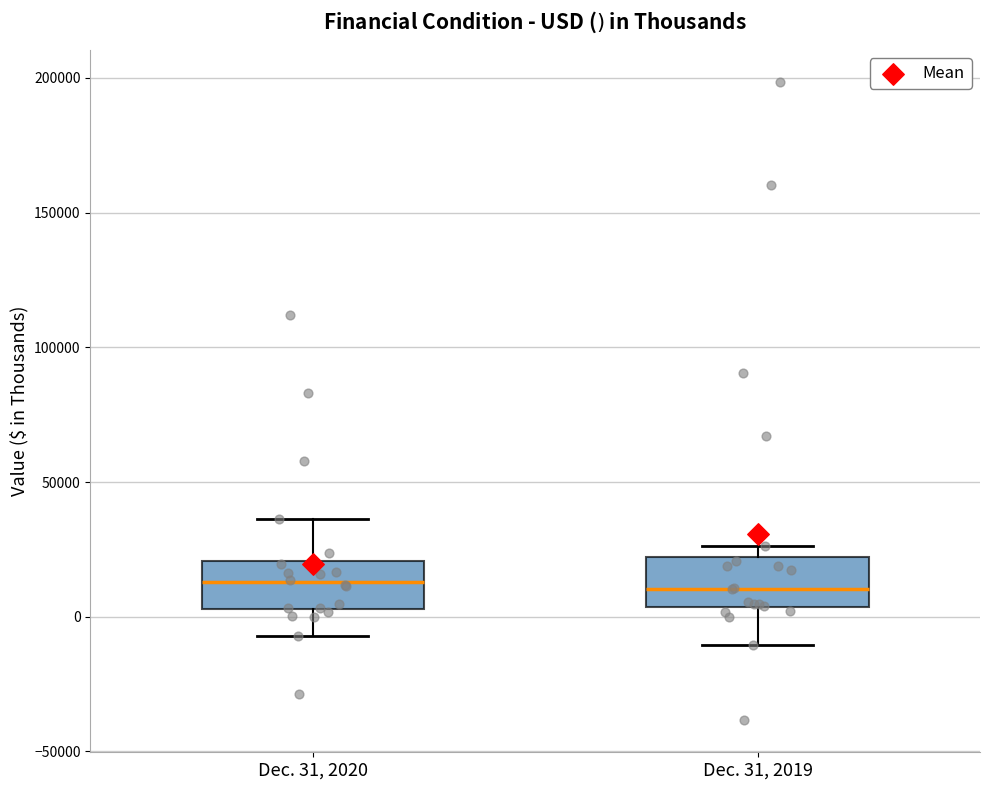

Where does the median line of the box for Dec. 31, 2020 sit on the y-axis? The values are not printed on the chart, so give them approximately, as read against the axis.

15000